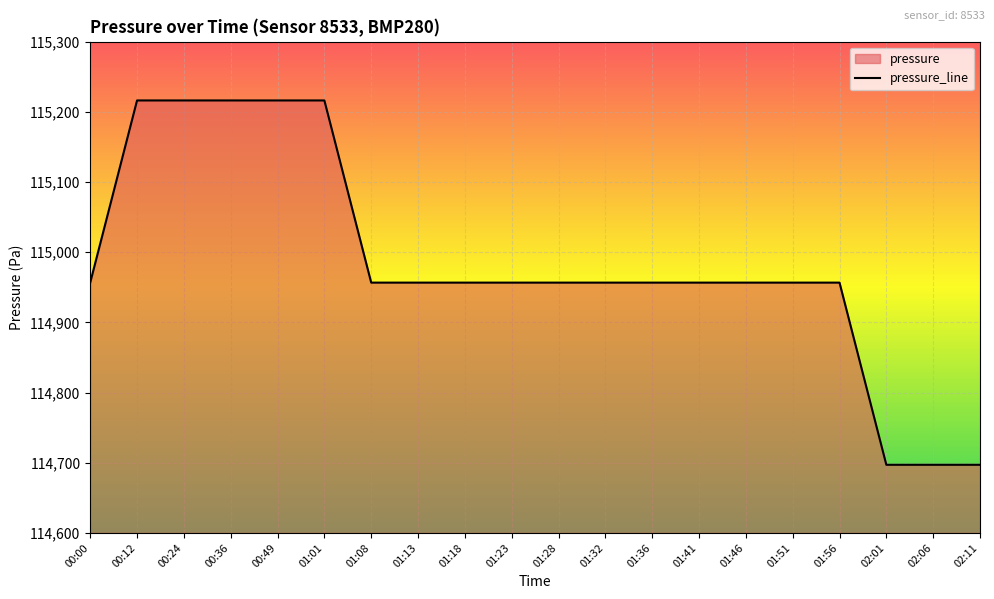

Is it true that the value at 01:23 is 114956.7?

True